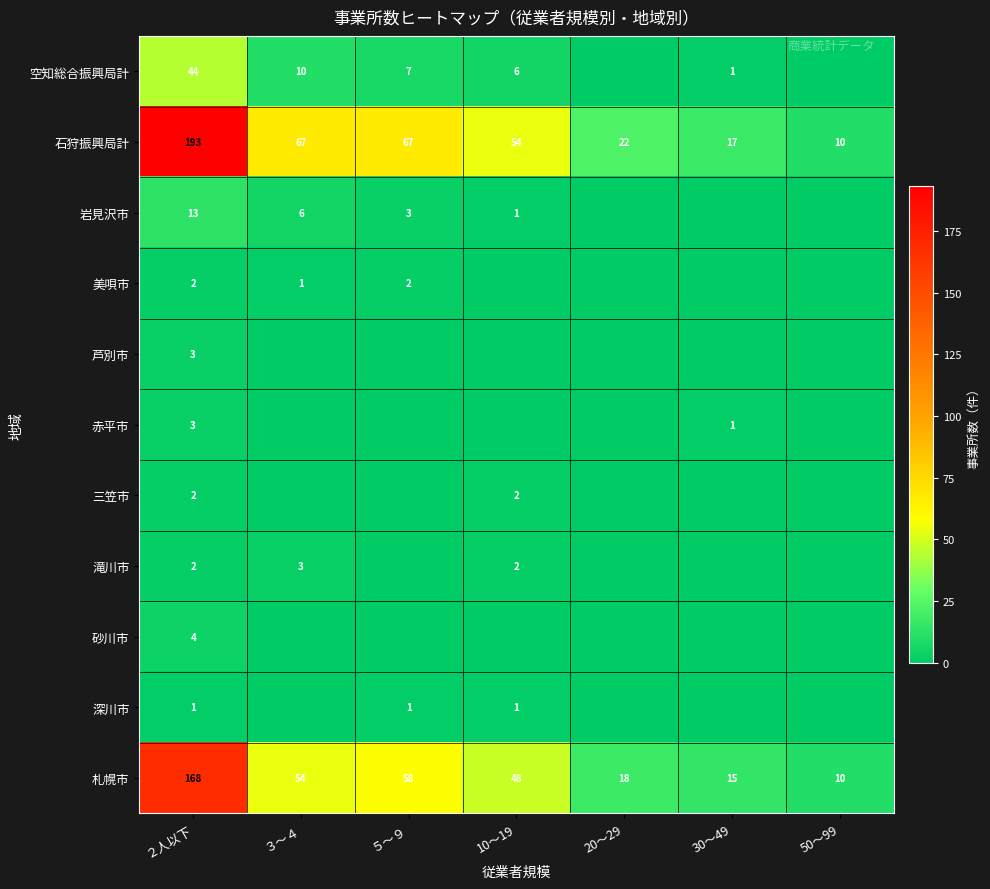

The value of 空知総合振興局計 at ３～４ is 5. True or false?

False